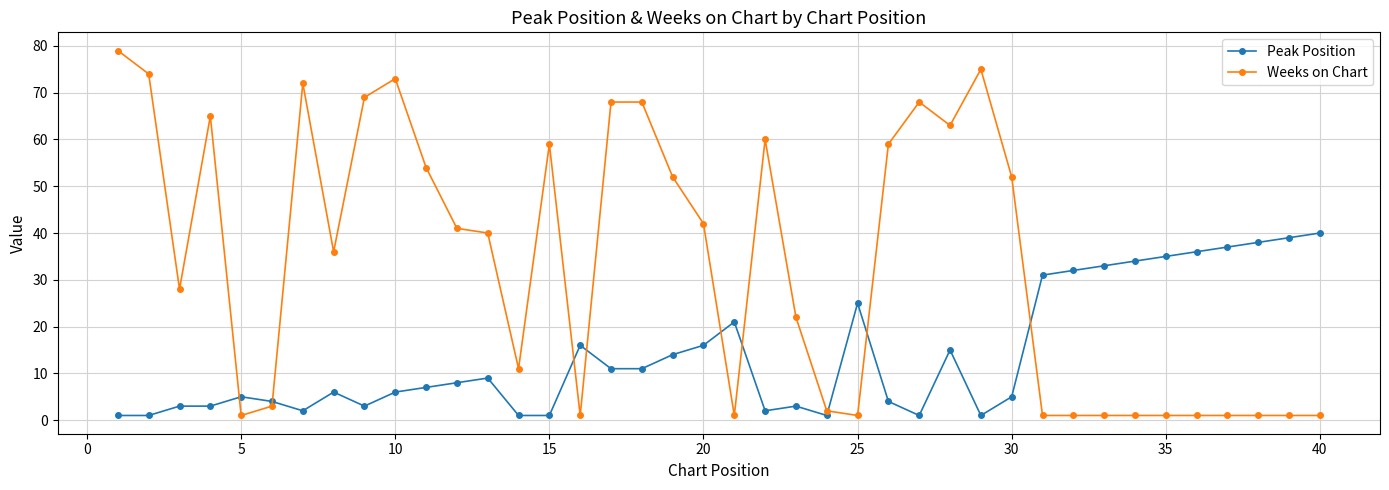

Which series has the largest total across all categories?

Weeks on Chart